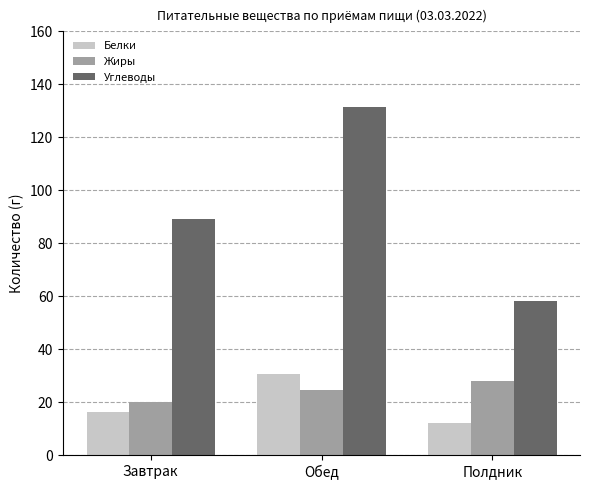

The Углеводы series shows 89.2 at Завтрак. True or false?

True